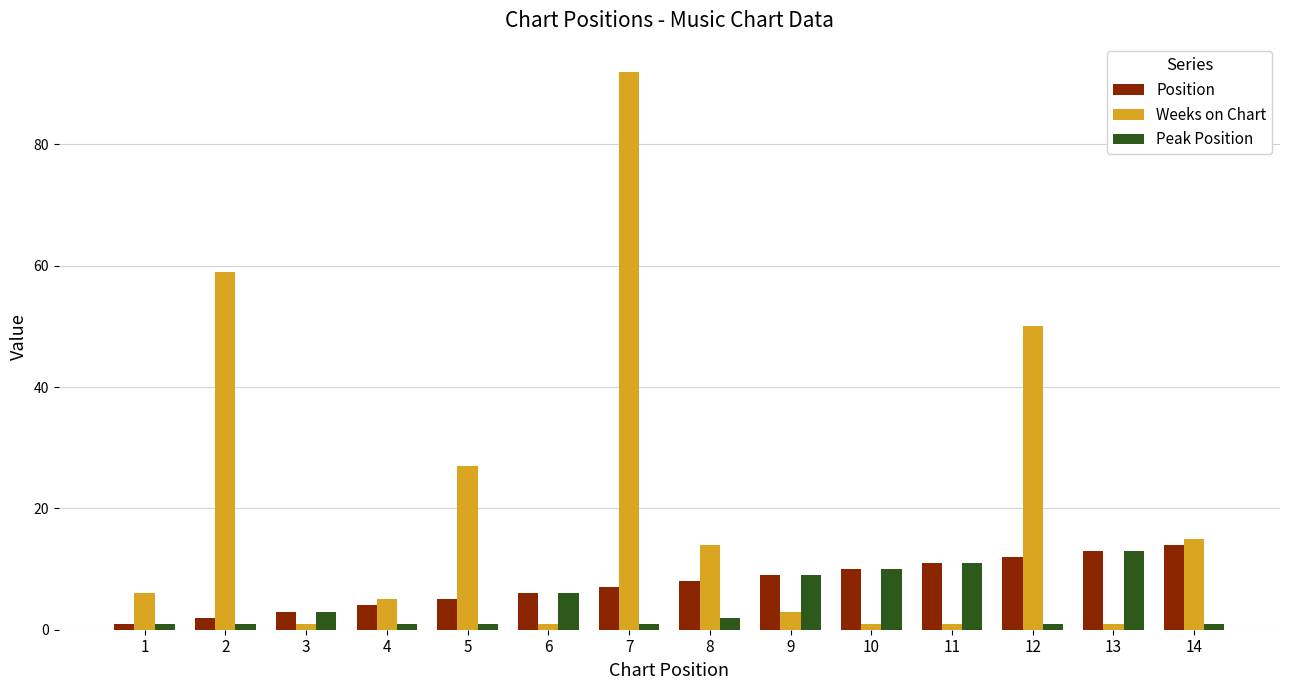

Rank the series at 7 from highest to lowest value.

Weeks on Chart, Position, Peak Position